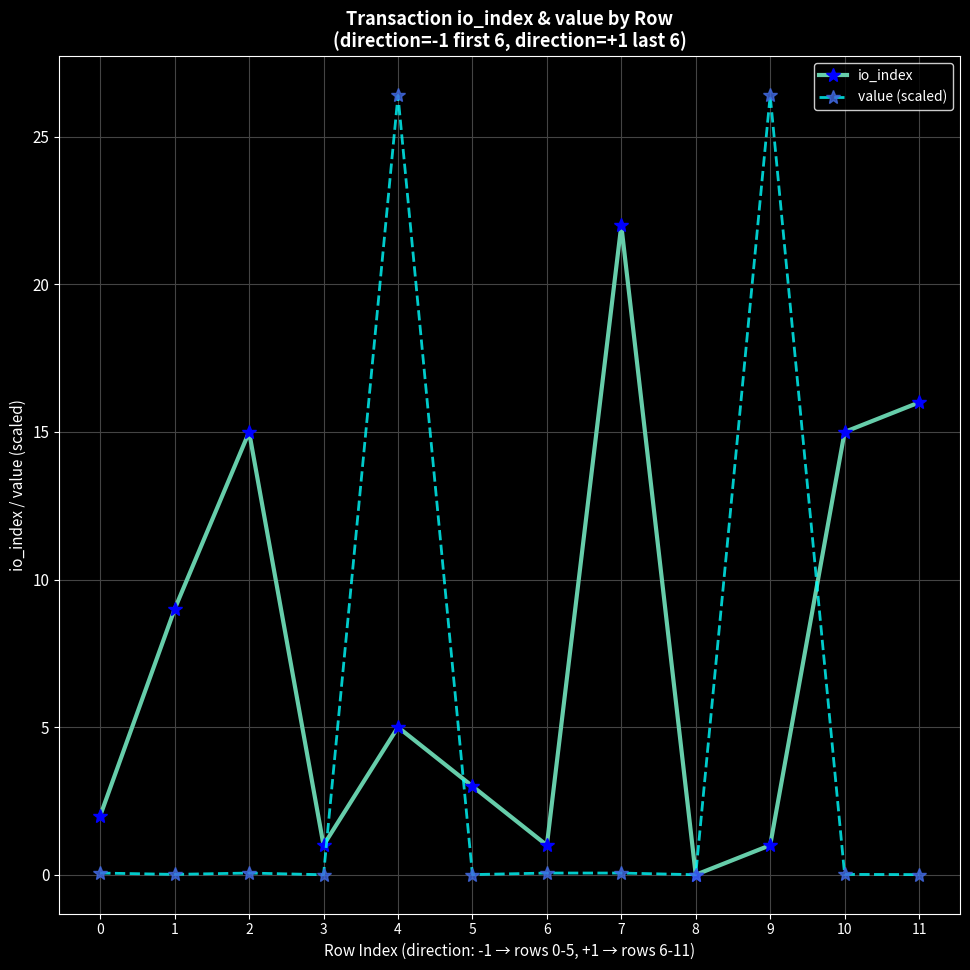

True or false: value (scaled) and io_index cross at least once.

True